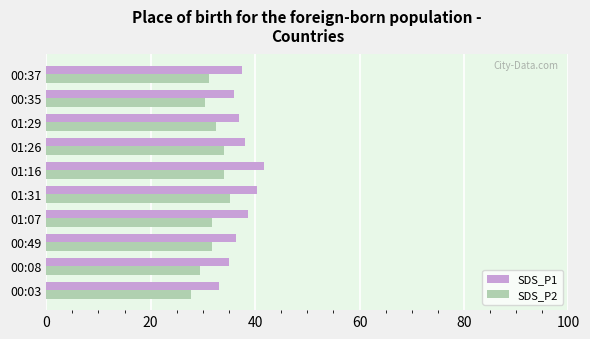

At which category does the chart reach its minimum across all series?

00:03